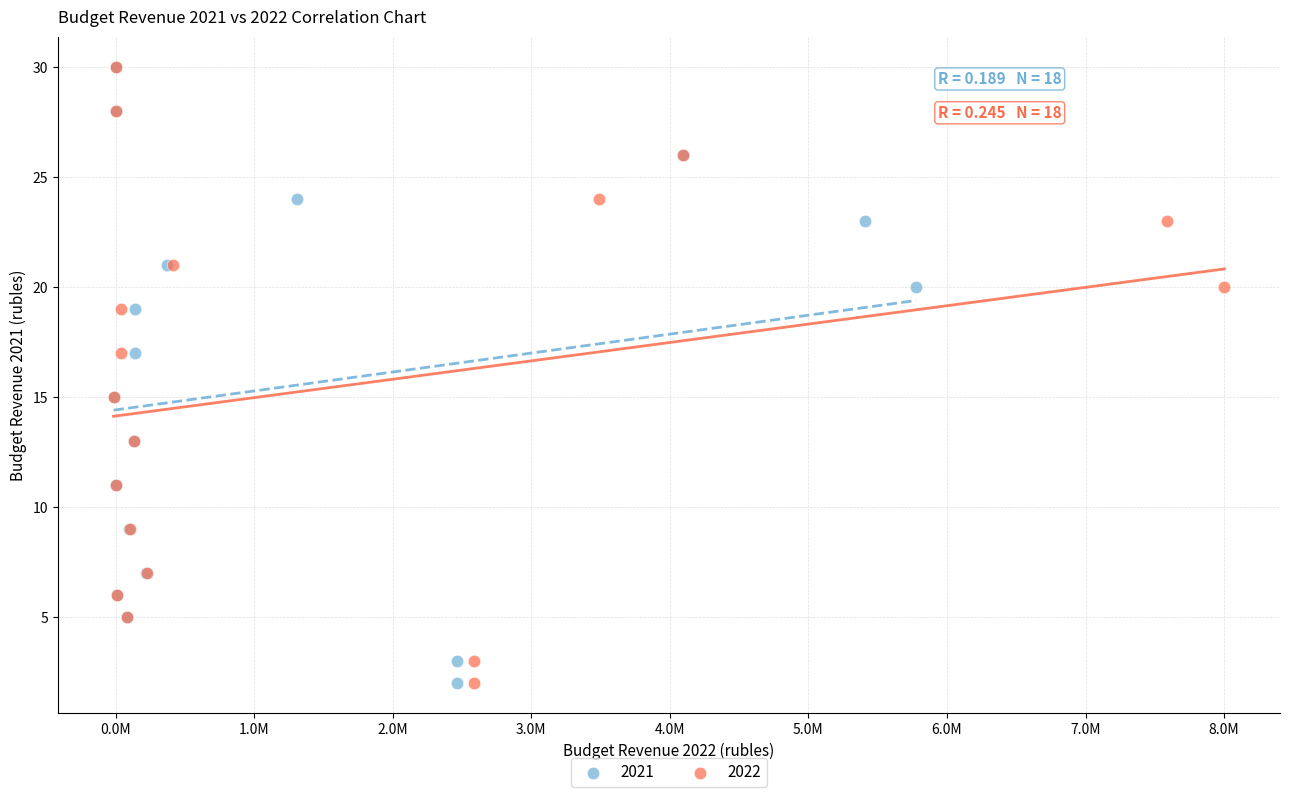

What are all the series names shown in the legend?

2021, 2022